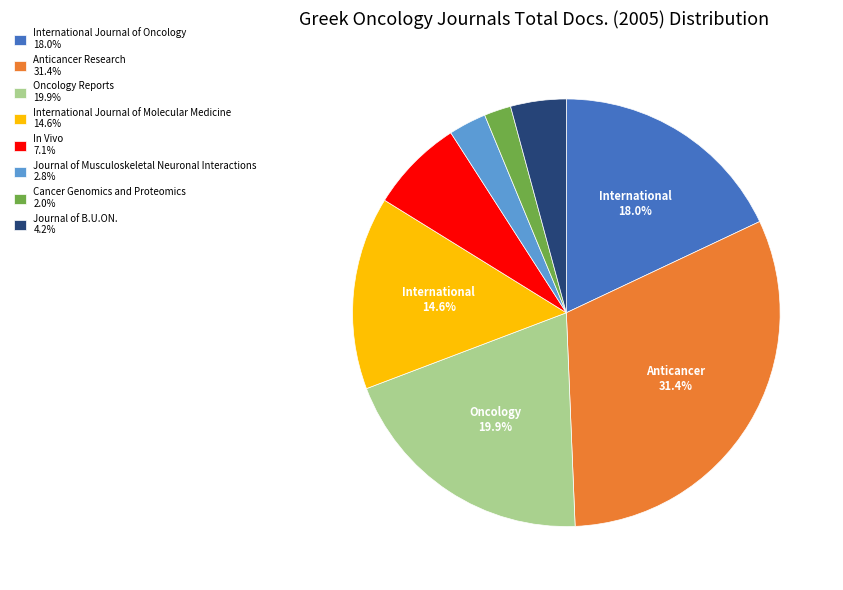

True or false: Anticancer Research accounts for 31% of the total.

True